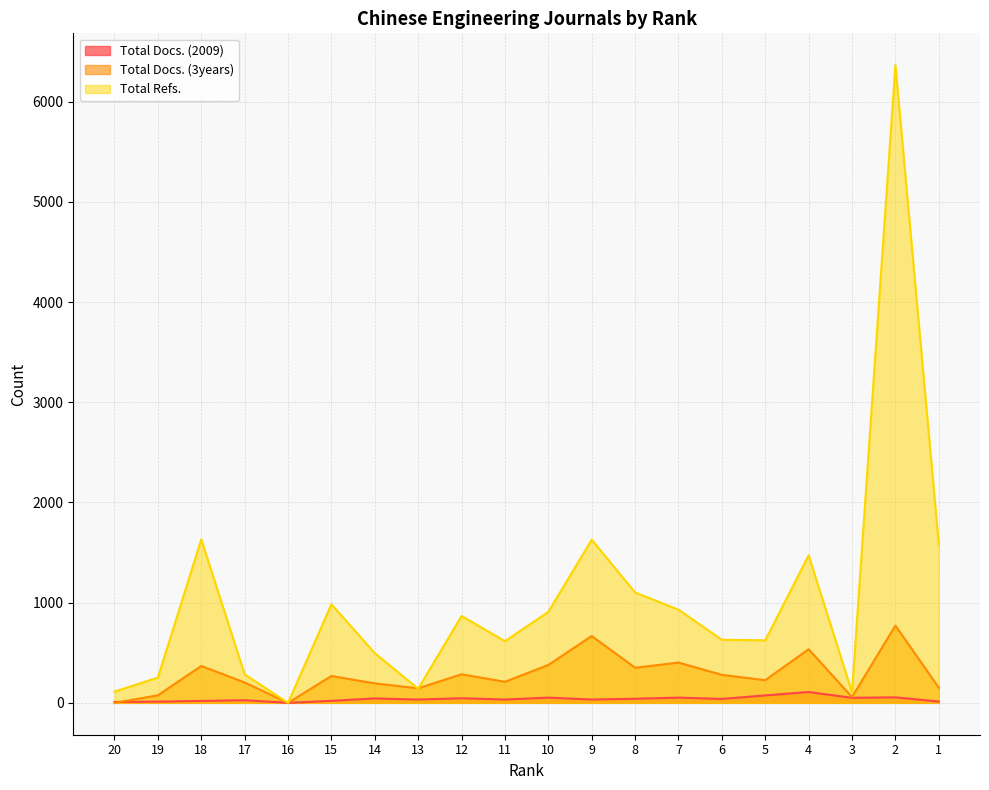

Which series has the widest spread of values?

Total Refs.